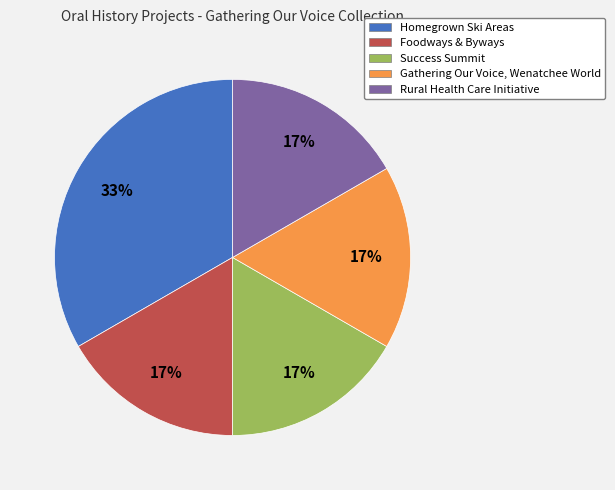

What percentage is the Success Summit slice, to the nearest percent?

17%